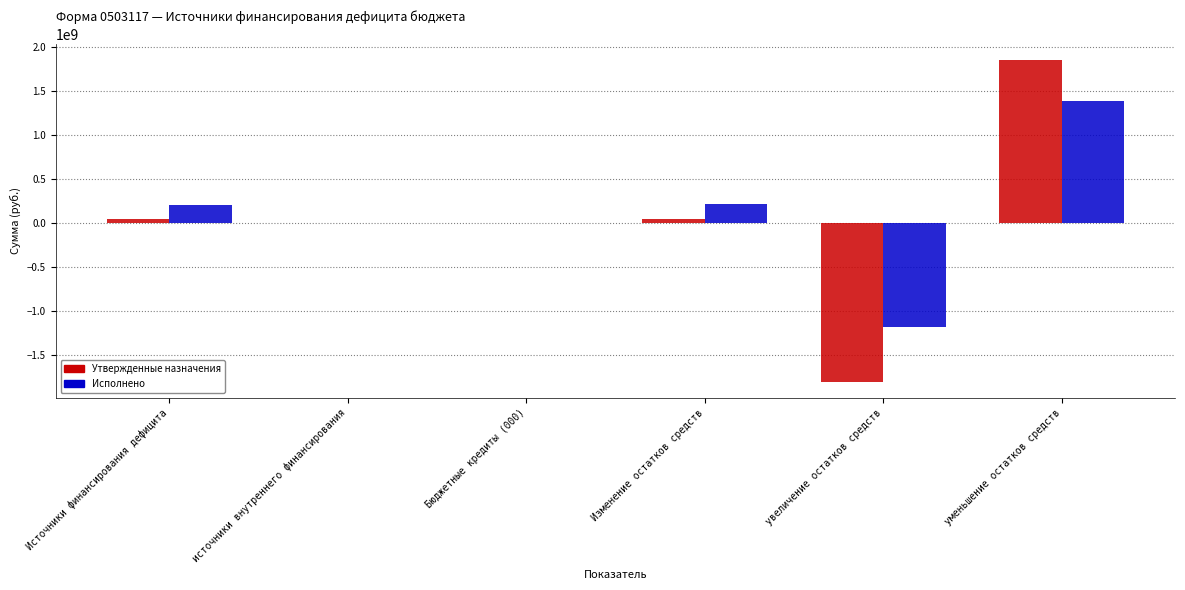

Count the number of categories in the chart.

6